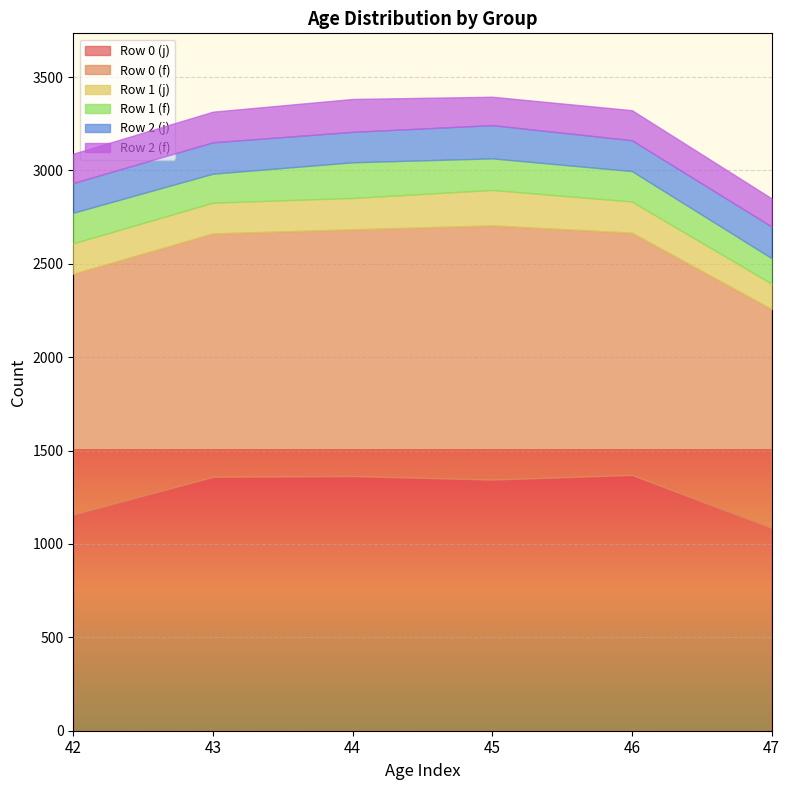

Which label corresponds to the largest value in the chart?

46